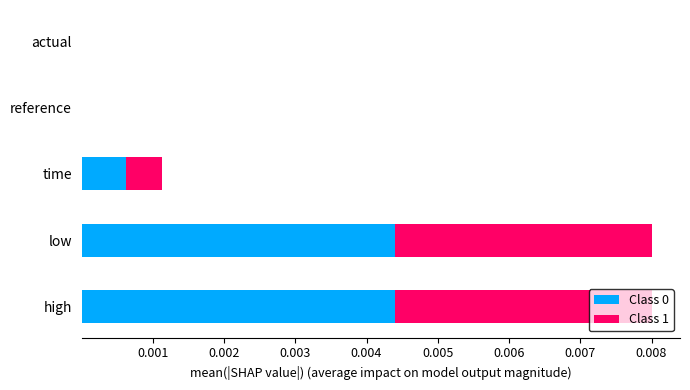

True or false: Class 0 has a value of 0.0 at high.

True